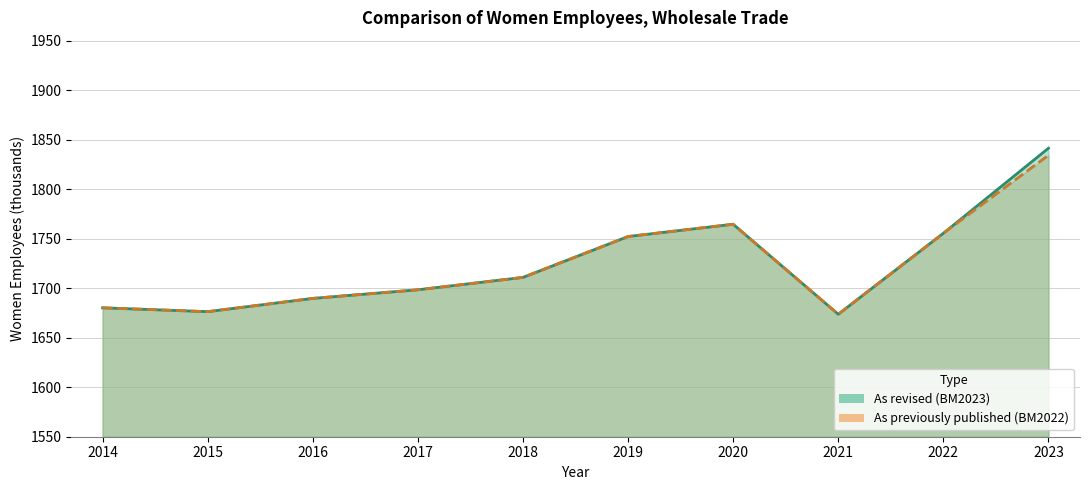

How many values in the As previously published (BM2022) series are below 1710?

5